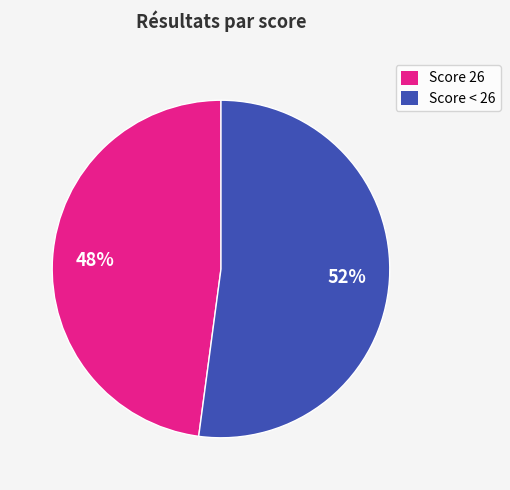

Which category has the smallest portion of the pie?

Score 26